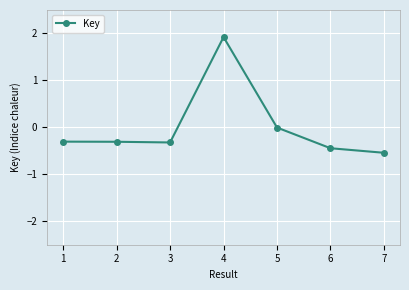

What is the difference between the maximum and minimum values?

2.5